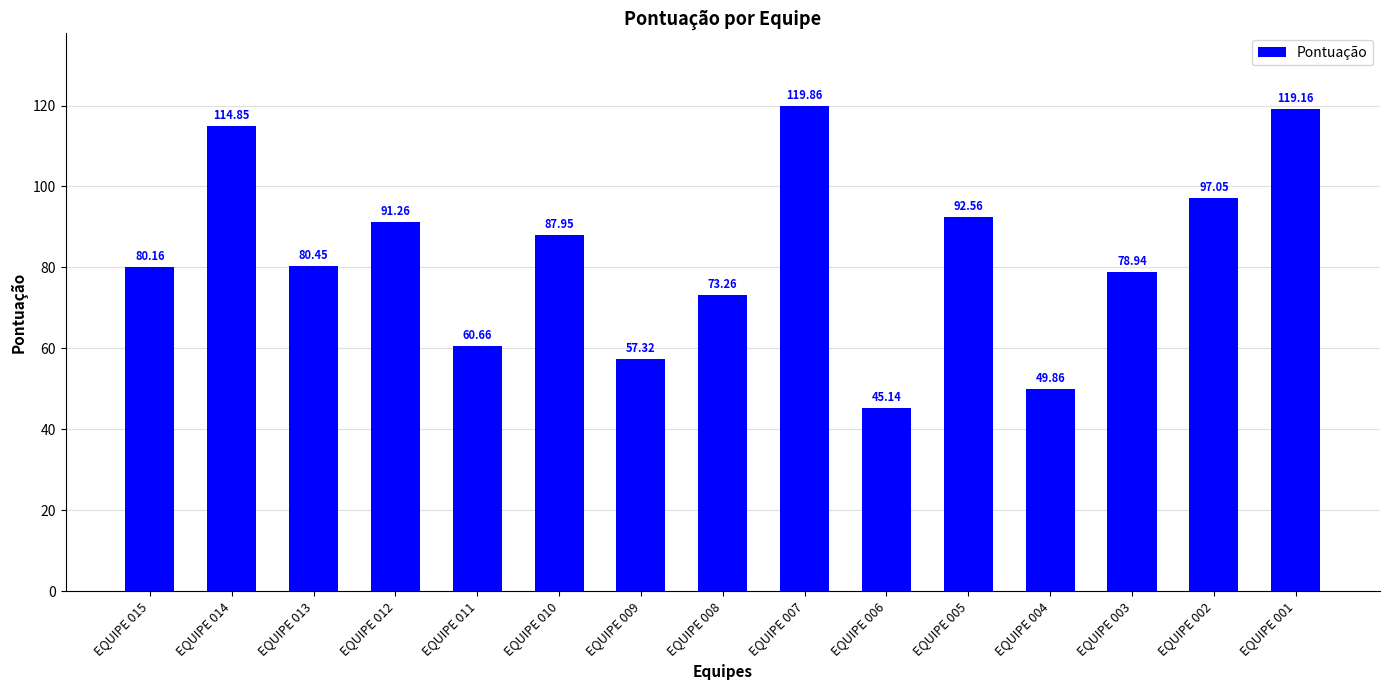

What is the difference between the maximum and minimum values?

74.7